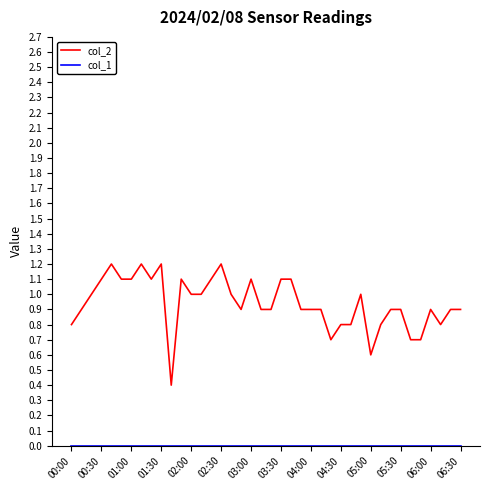

Which series has the widest spread of values?

col_2